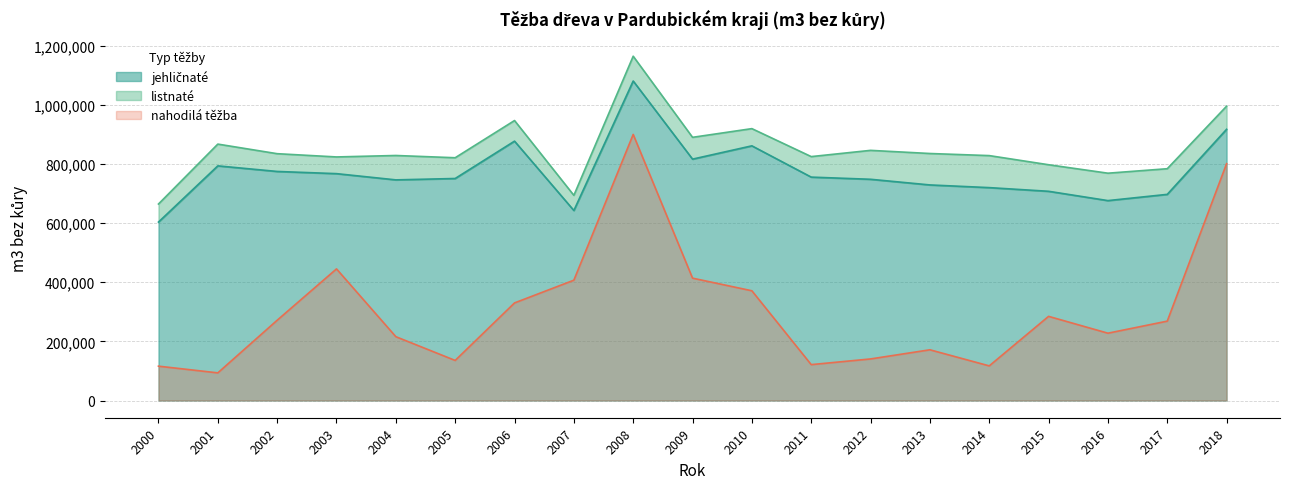

The nahodilá series shows 1065446 at 2018. True or false?

False